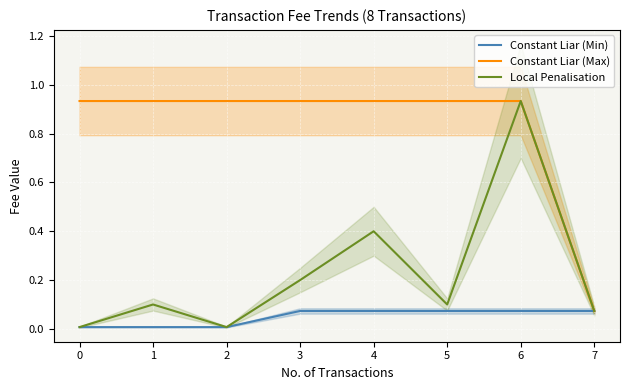

What is the greatest value displayed?

0.9